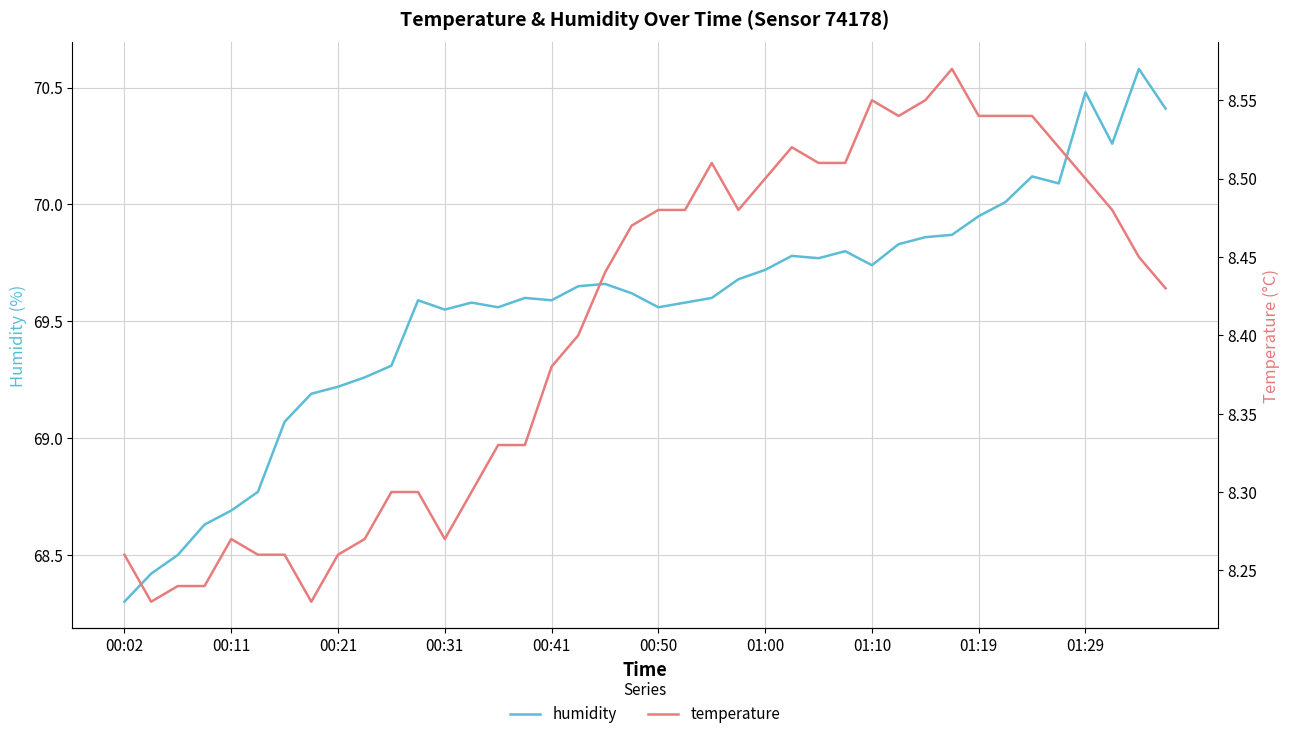

Where is the first local maximum for humidity?

11